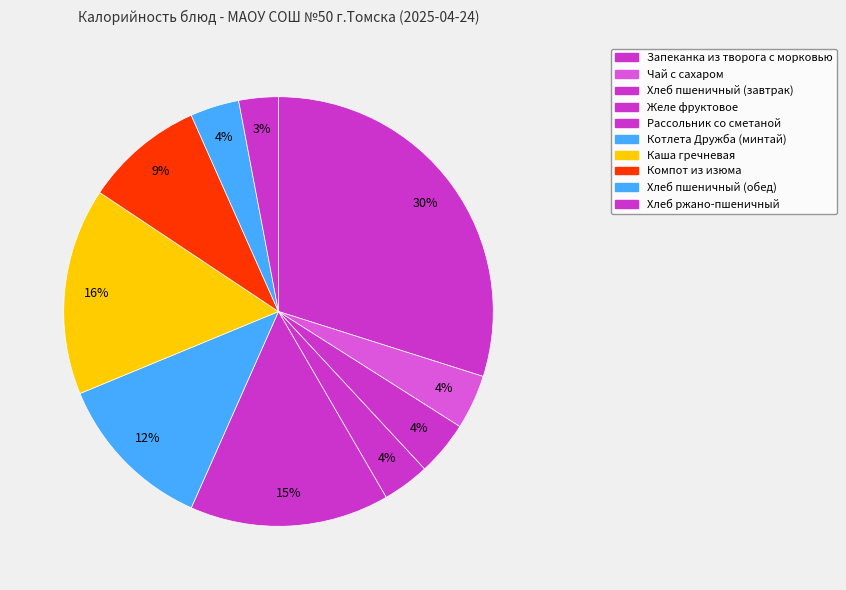

Is it true that Рассольник со сметаной is 15% of the pie?

True